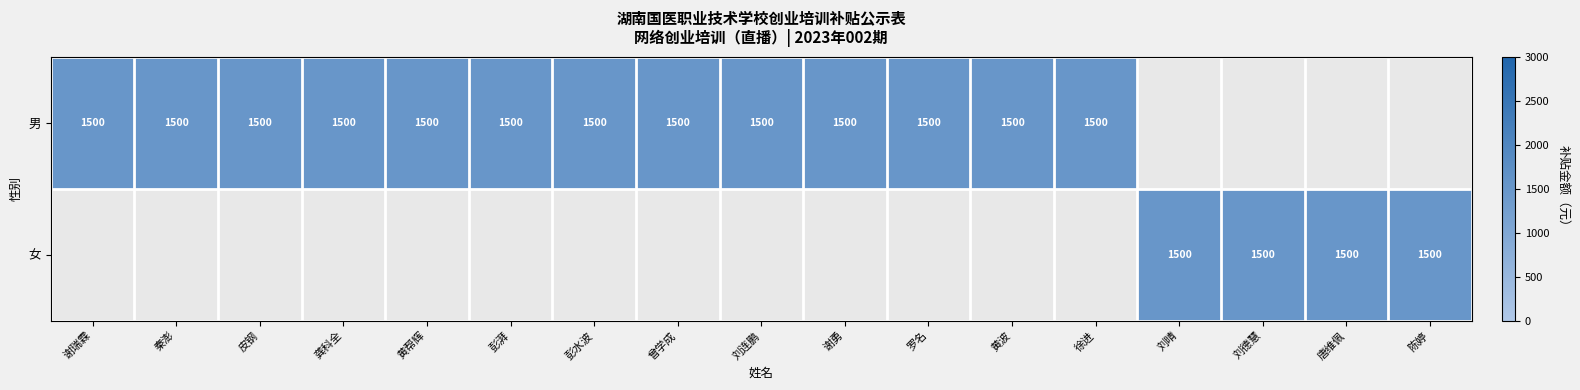

The 女 series shows 636 at 刘晴. True or false?

False